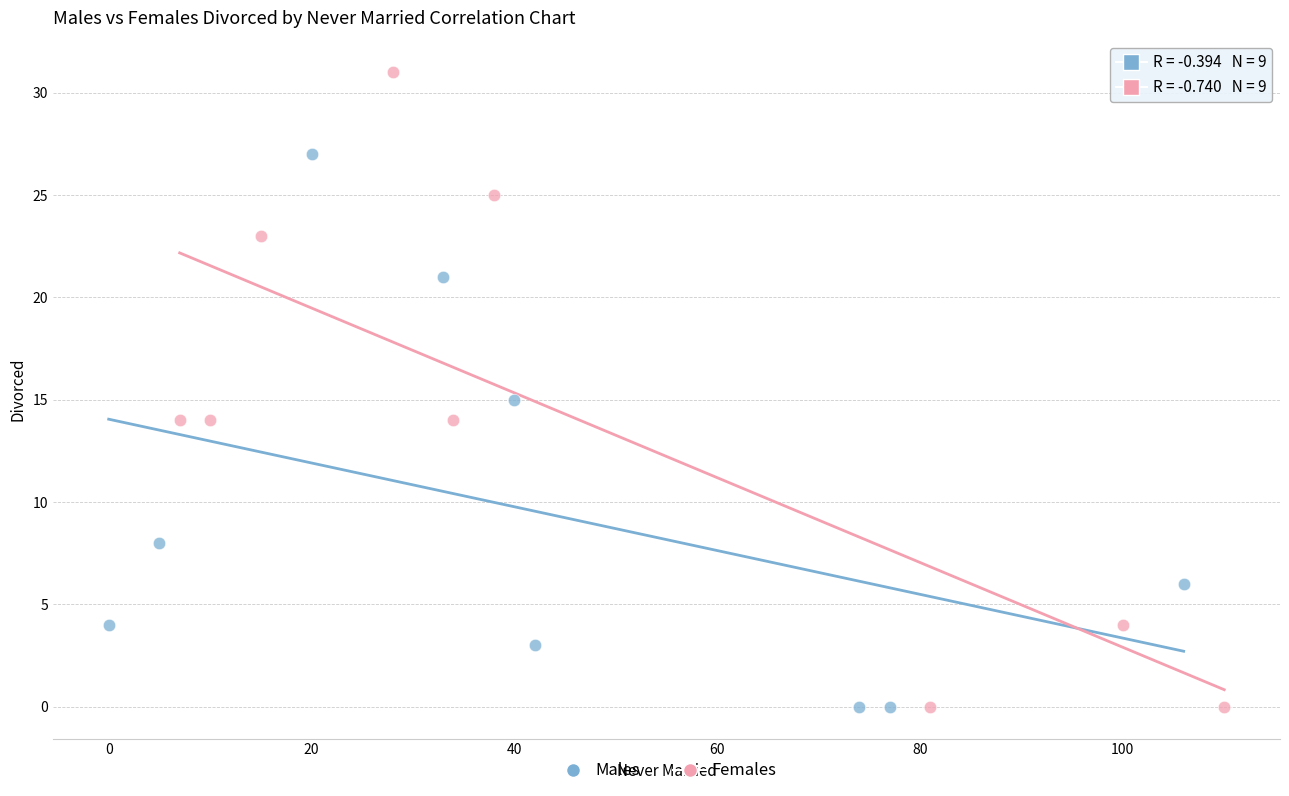

Which series contains the highest Y value?

Females